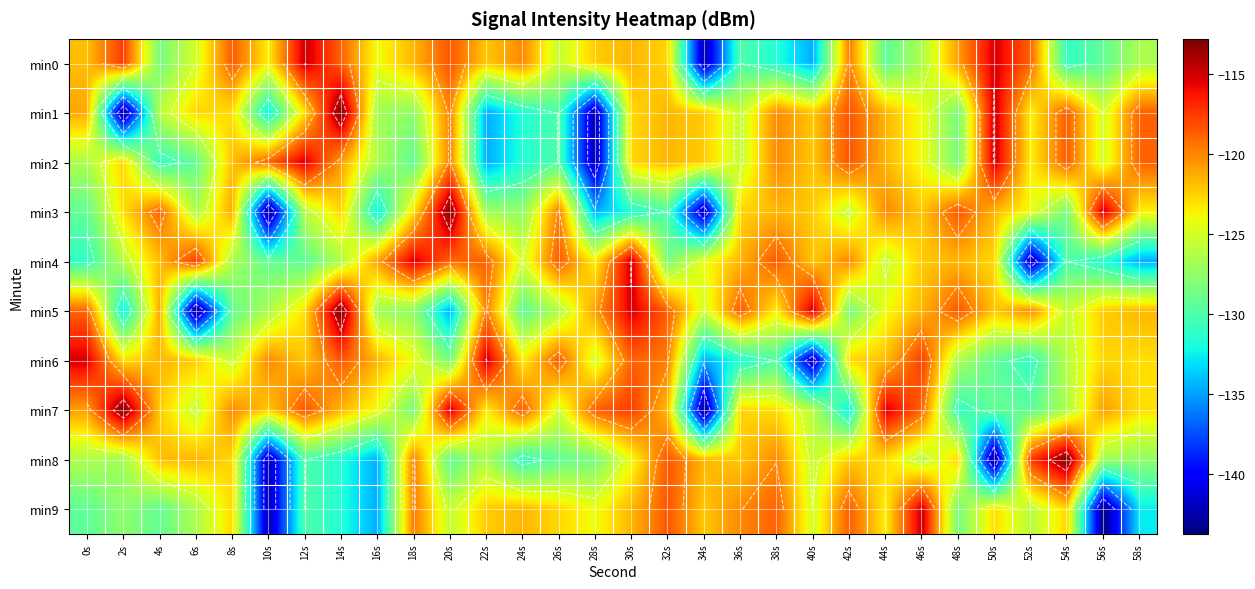

Is the value of min5 at 22s greater than the value of min9 at 28s?

Yes